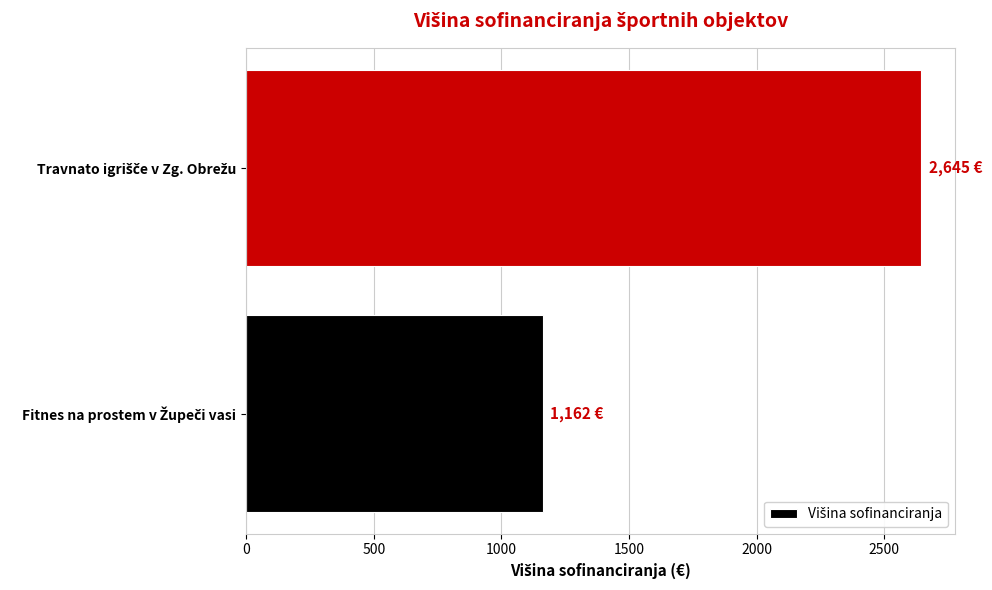

What is the maximum value shown in the chart?

2645.0